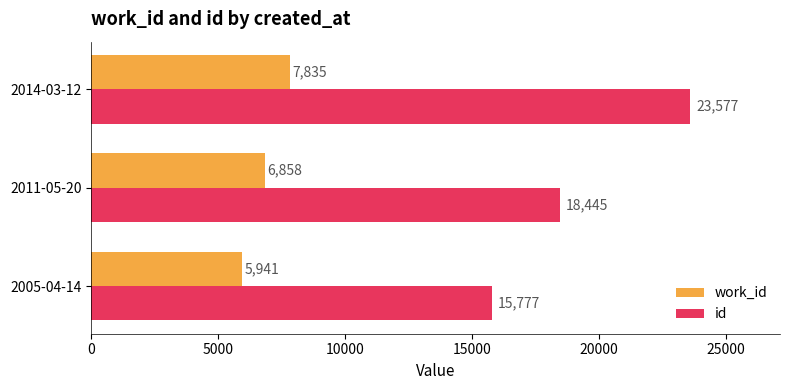

What is the smallest value displayed?

5941